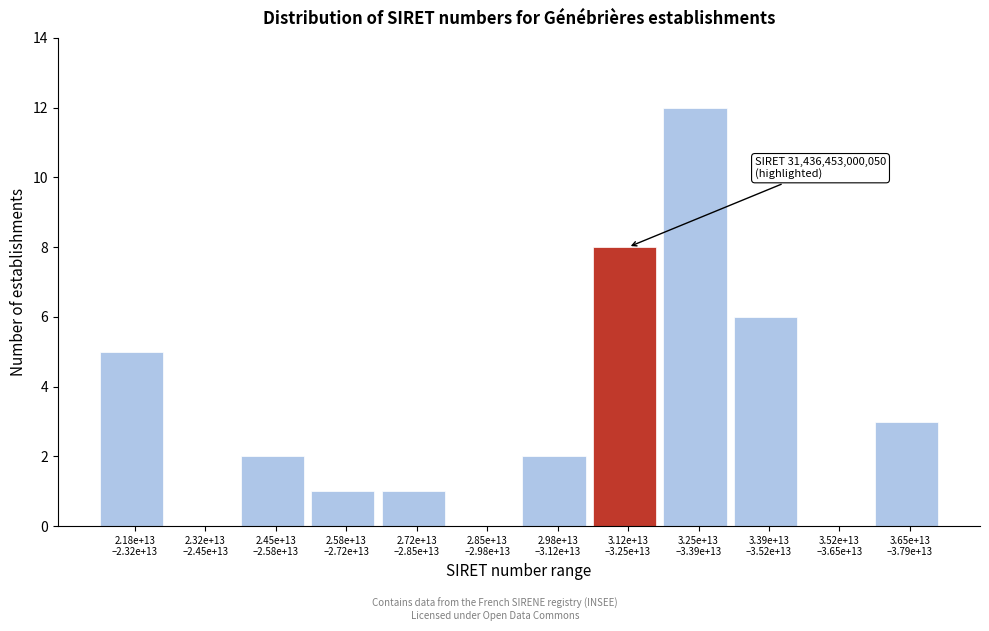

What is the sum of all values?

40